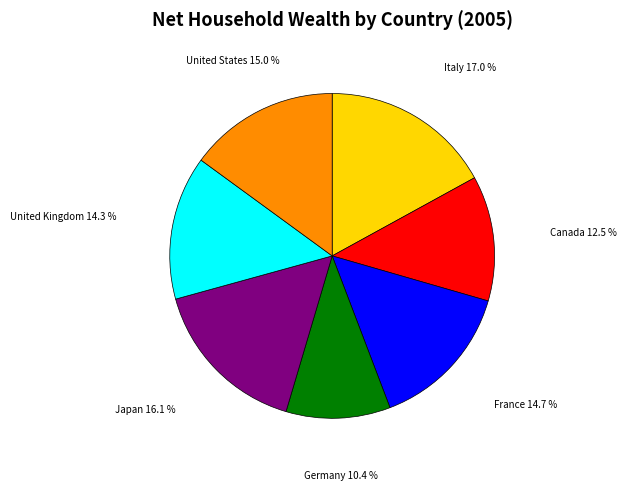

What is the ratio of the value at Japan to the value at Canada?

1.3